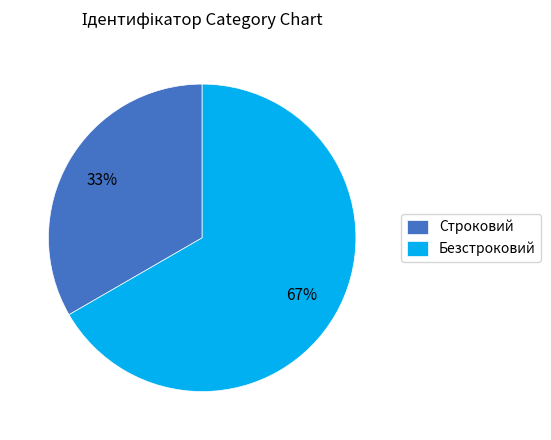

Does any single category account for the majority?

Yes